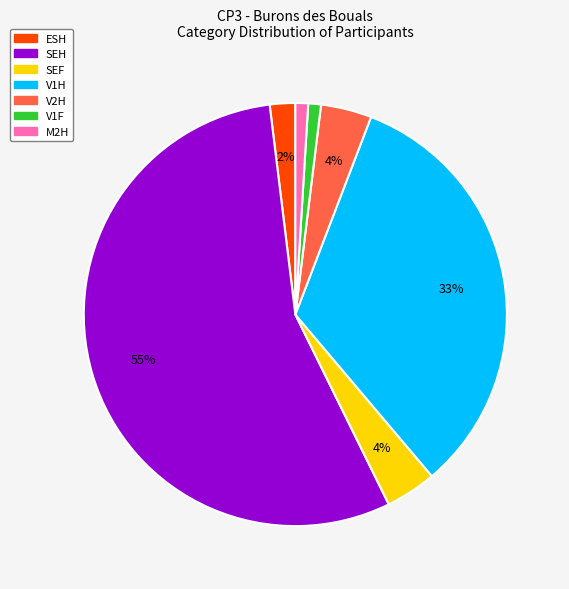

How many slices are in this pie chart?

7